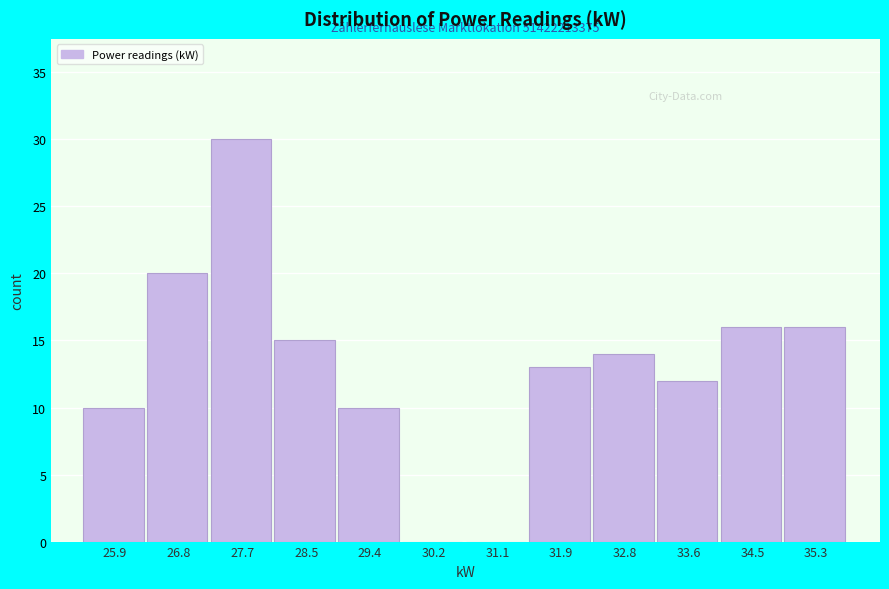

Over which range of the x-axis is the bar tallest?

27.2 to 28.1